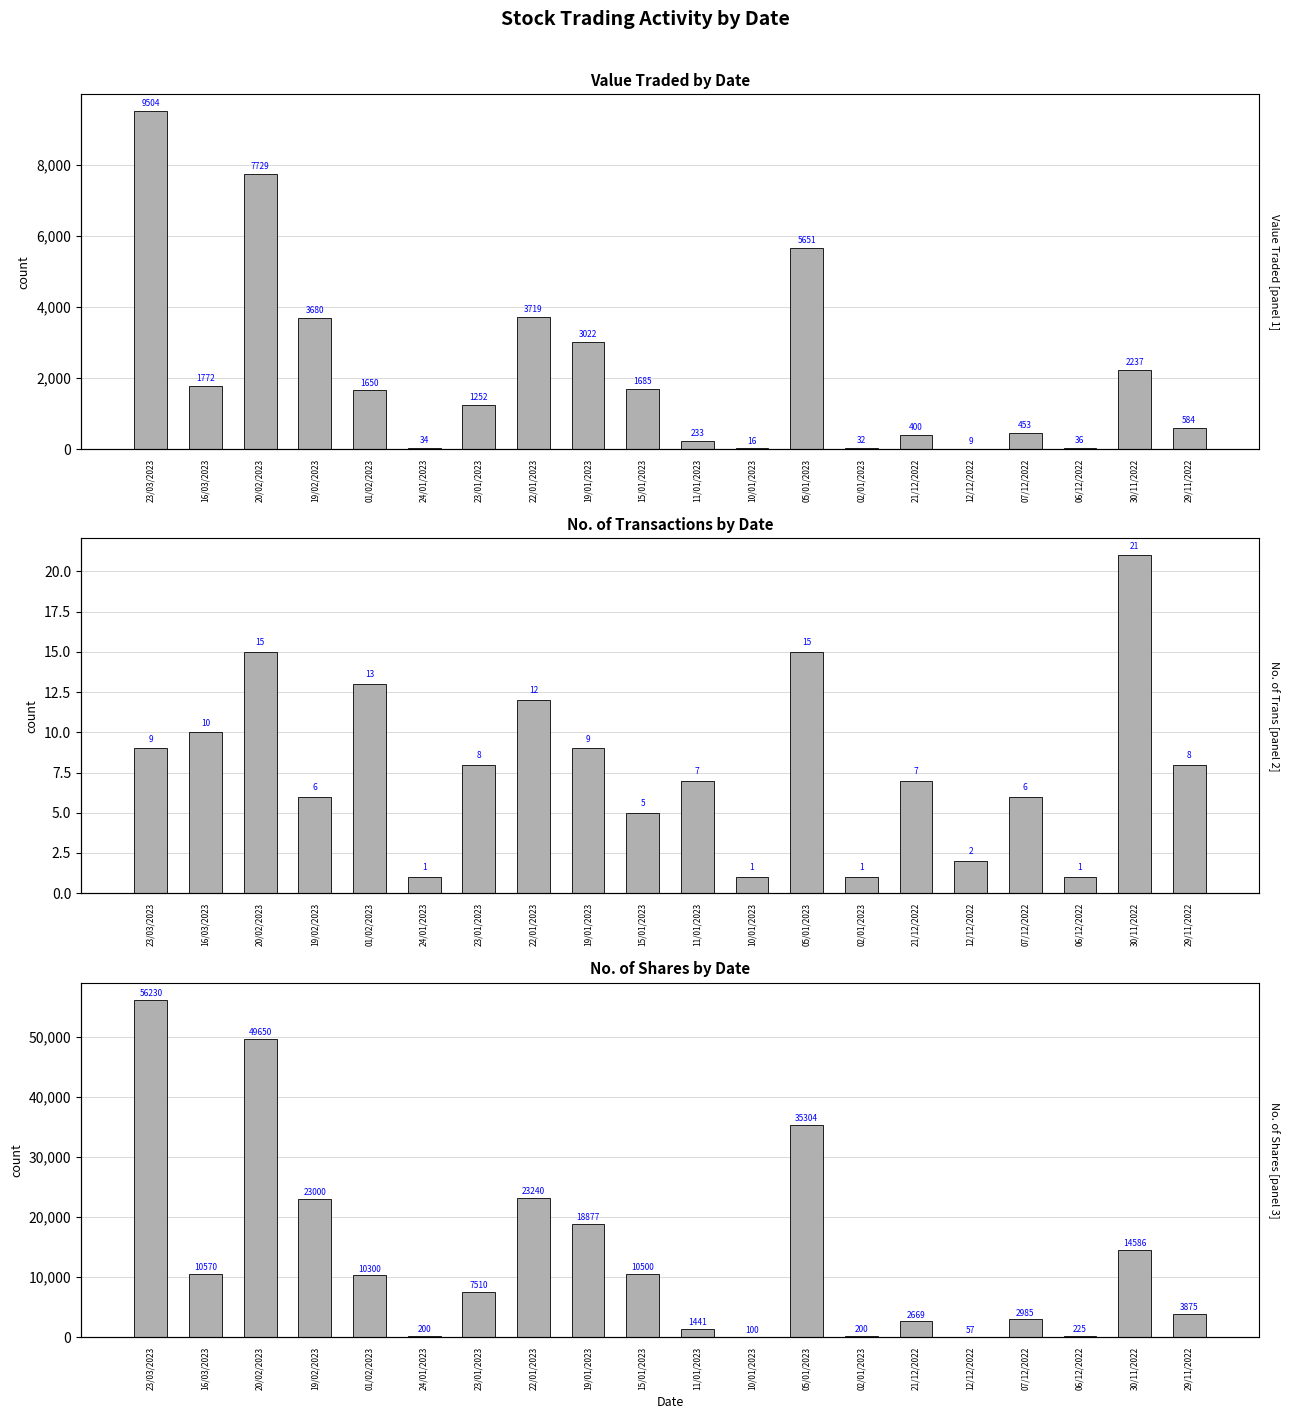

Where does the Value Traded series first go above 1650?

23/03/2023